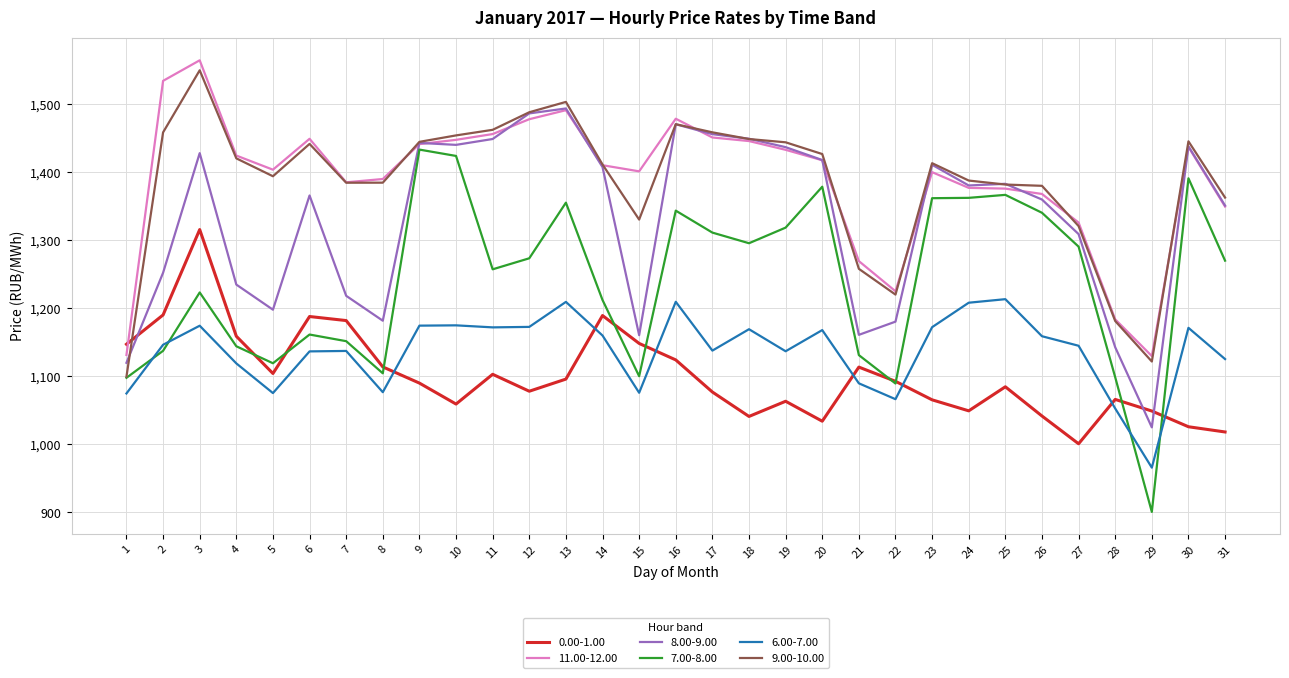

True or false: 6.00-7.00 and 9.00-10.00 cross at least once.

False